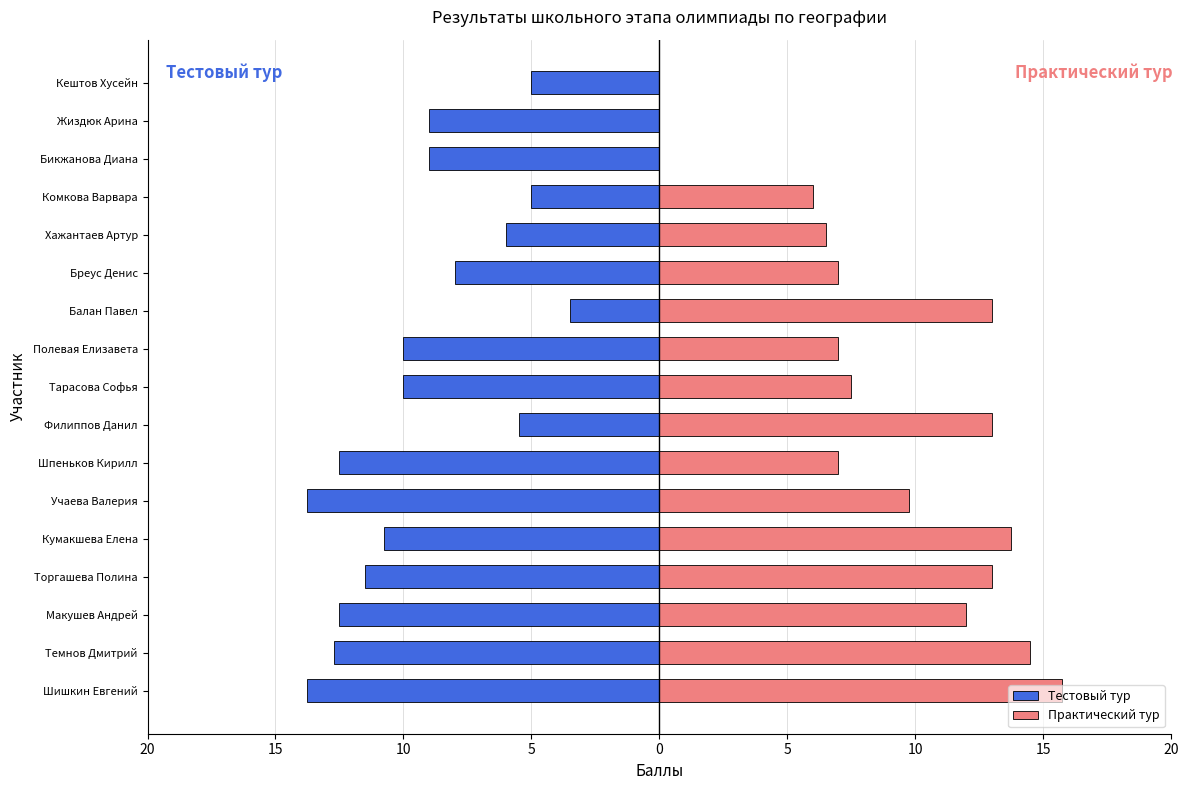

What is the sum of all Практический тур values?

145.8